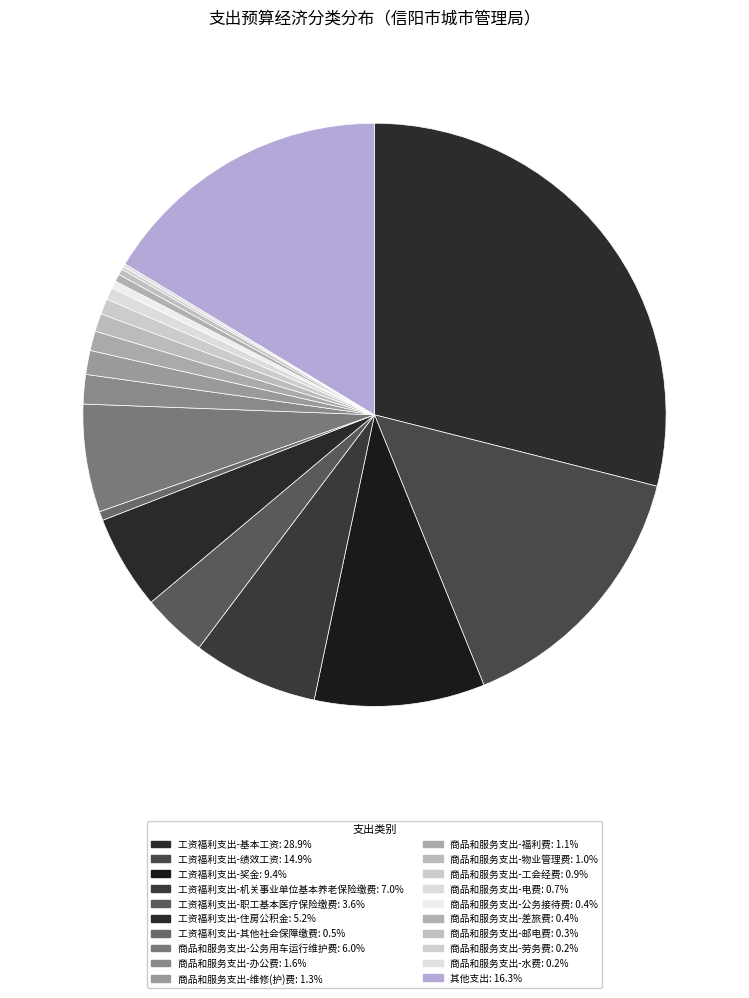

Is there a majority slice in this chart?

No